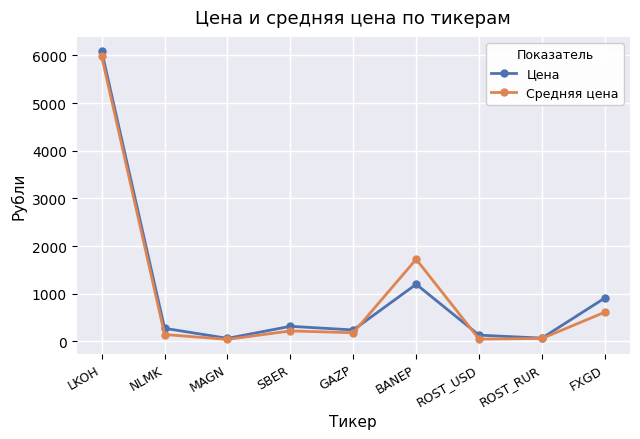

Which series changed the most between GAZP and BANEP?

Средняя цена